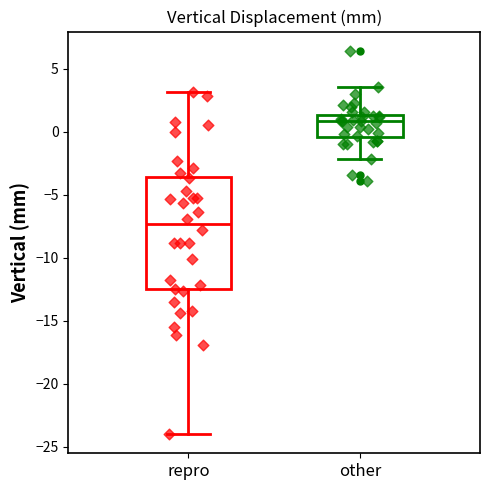

Reading left to right, read every box against the y-axis: the position of its median line, the range the box covers, and the ends of its whiskers. The values are not printed on the chart, so give them approximately, as read against the axis.

repro: median -7.5, box -12.5 to -3.5, whiskers -24.0 to 3.0
other: median 1.0, box -0.5 to 1.5, whiskers -2.0 to 3.5